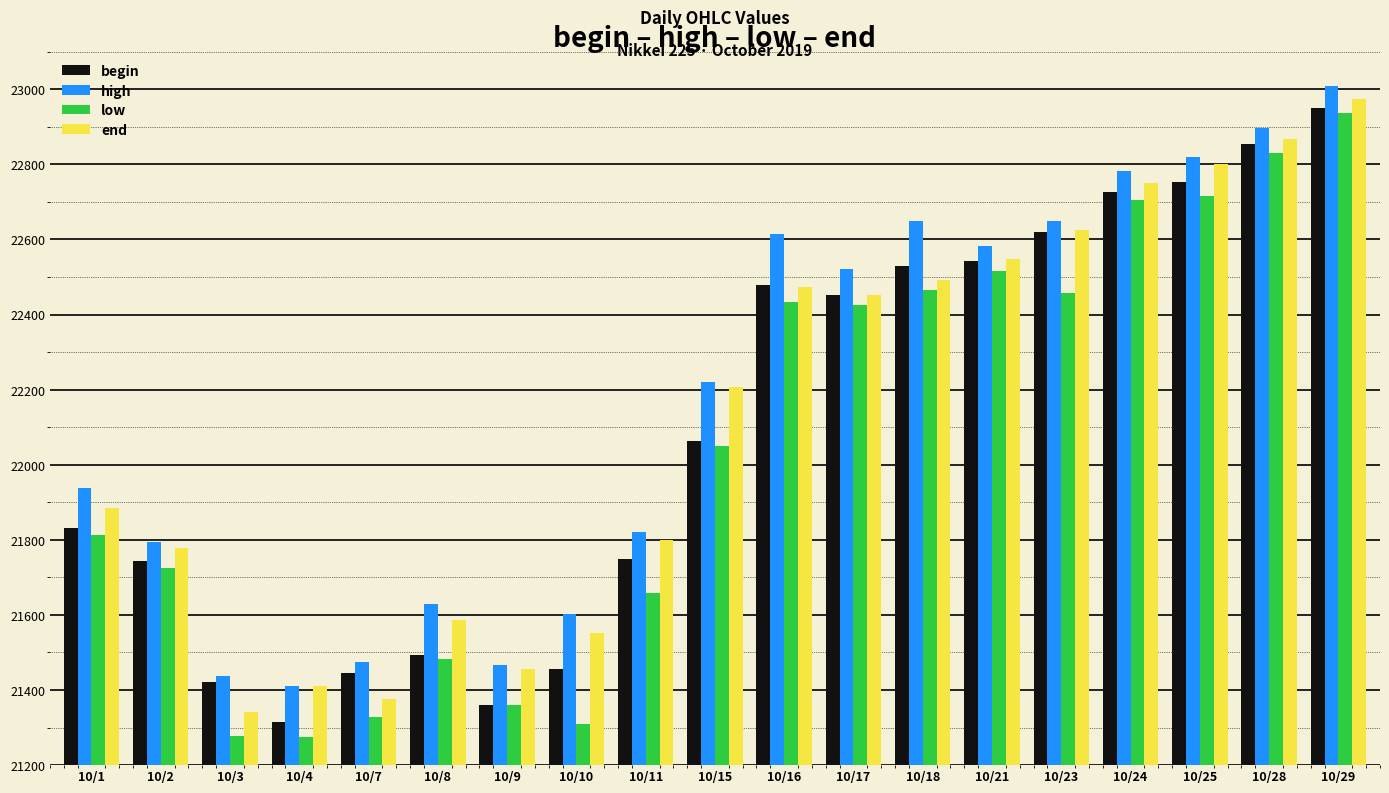

What is the smallest value displayed?

21276.0